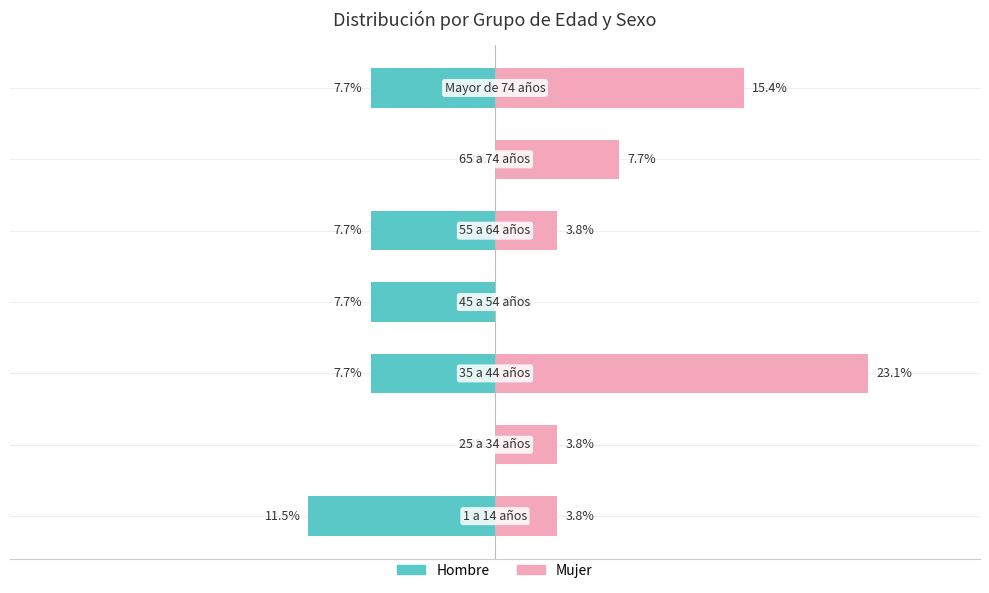

List the series in order of their overall mean, lowest first.

Hombre, Mujer